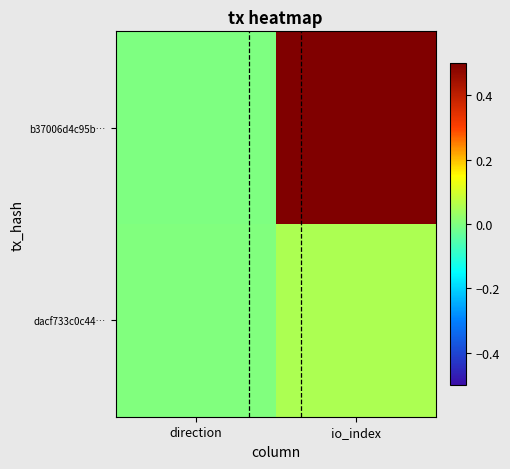

At direction, list the series in order from smallest to largest.

b37006d4c95b…, dacf733c0c44…